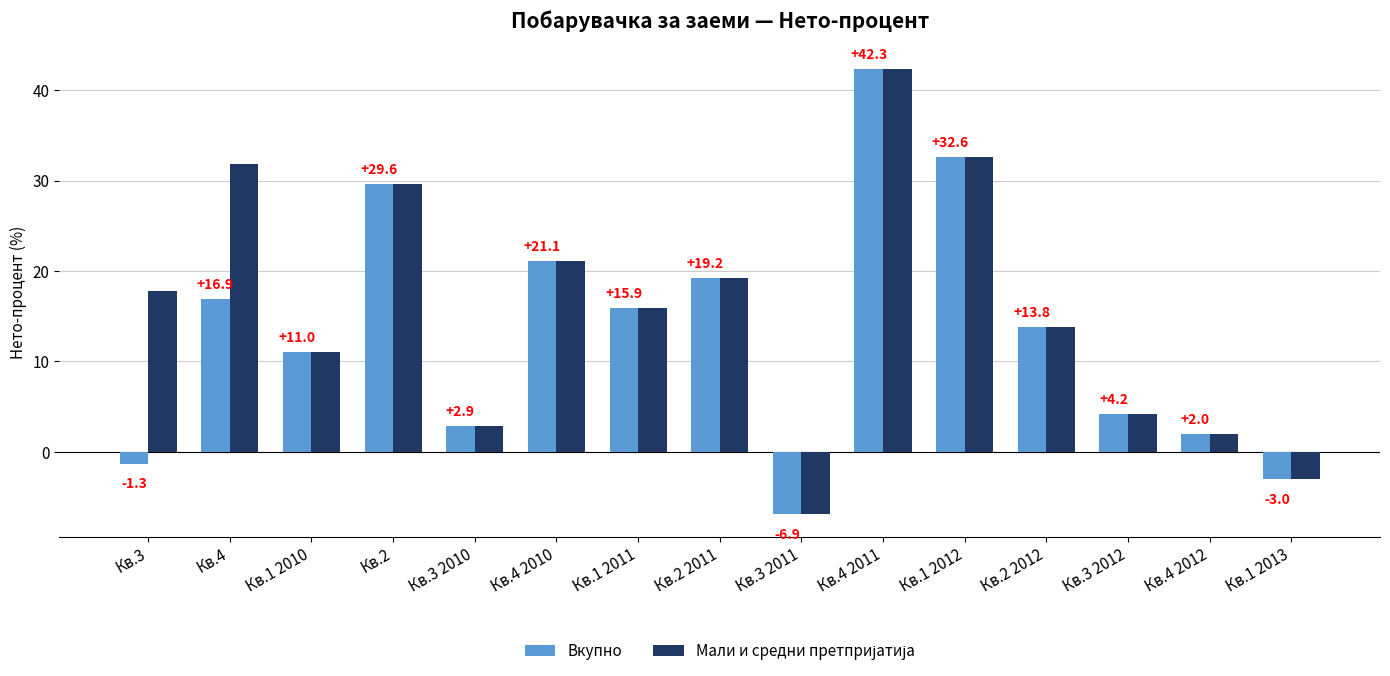

What position from the right is Кв.2?

12